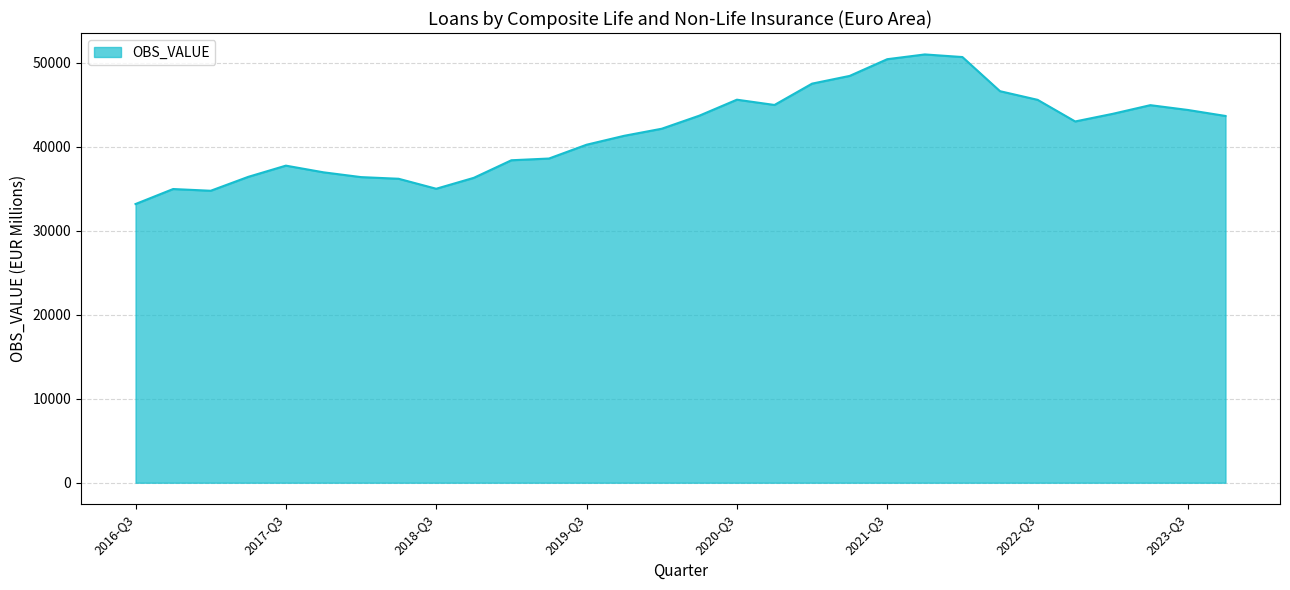

What is the smallest value displayed?

33184.4